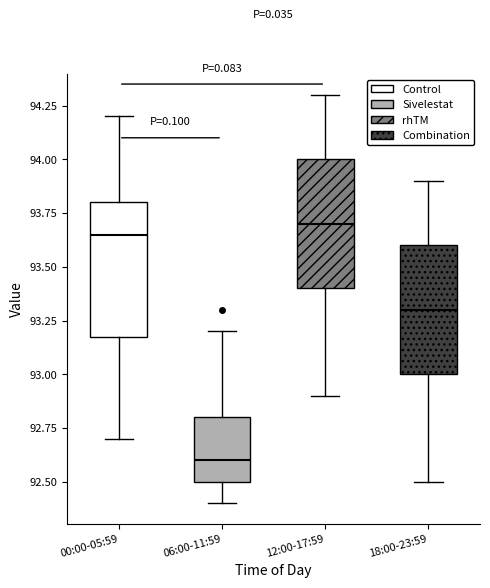

Reading left to right, read every box against the y-axis: the position of its median line, the range the box covers, and the ends of its whiskers. The values are not printed on the chart, so give them approximately, as read against the axis.

00:00-05:59: median 93.65, box 93.20 to 93.80, whiskers 92.70 to 94.20
06:00-11:59: median 92.60, box 92.50 to 92.80, whiskers 92.40 to 93.20
12:00-17:59: median 93.70, box 93.40 to 94.00, whiskers 92.90 to 94.30
18:00-23:59: median 93.30, box 93.00 to 93.60, whiskers 92.50 to 93.90